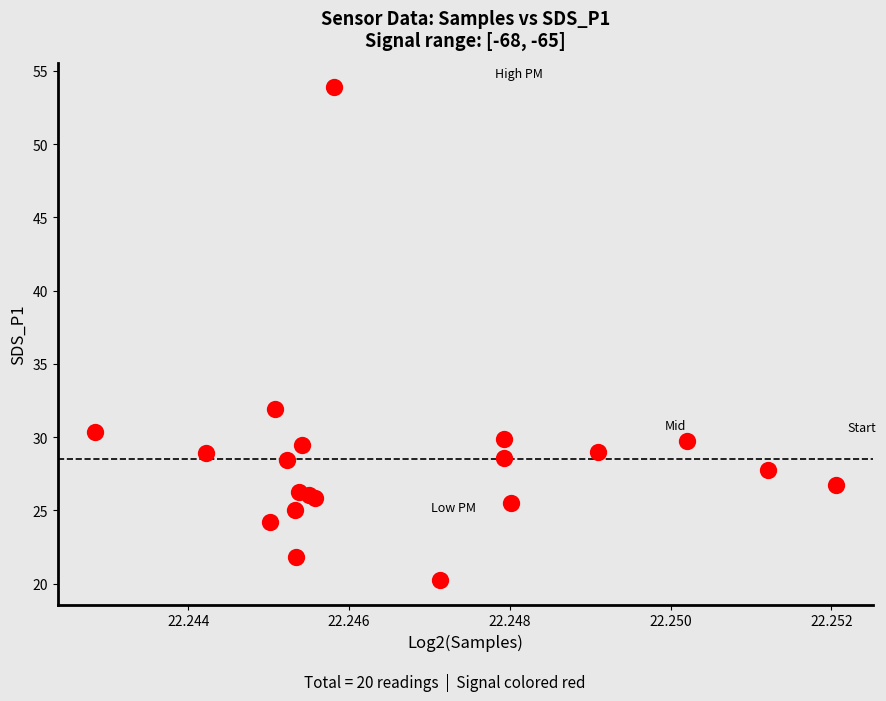

What Y value in the scatter plot is closest to 37?

31.9